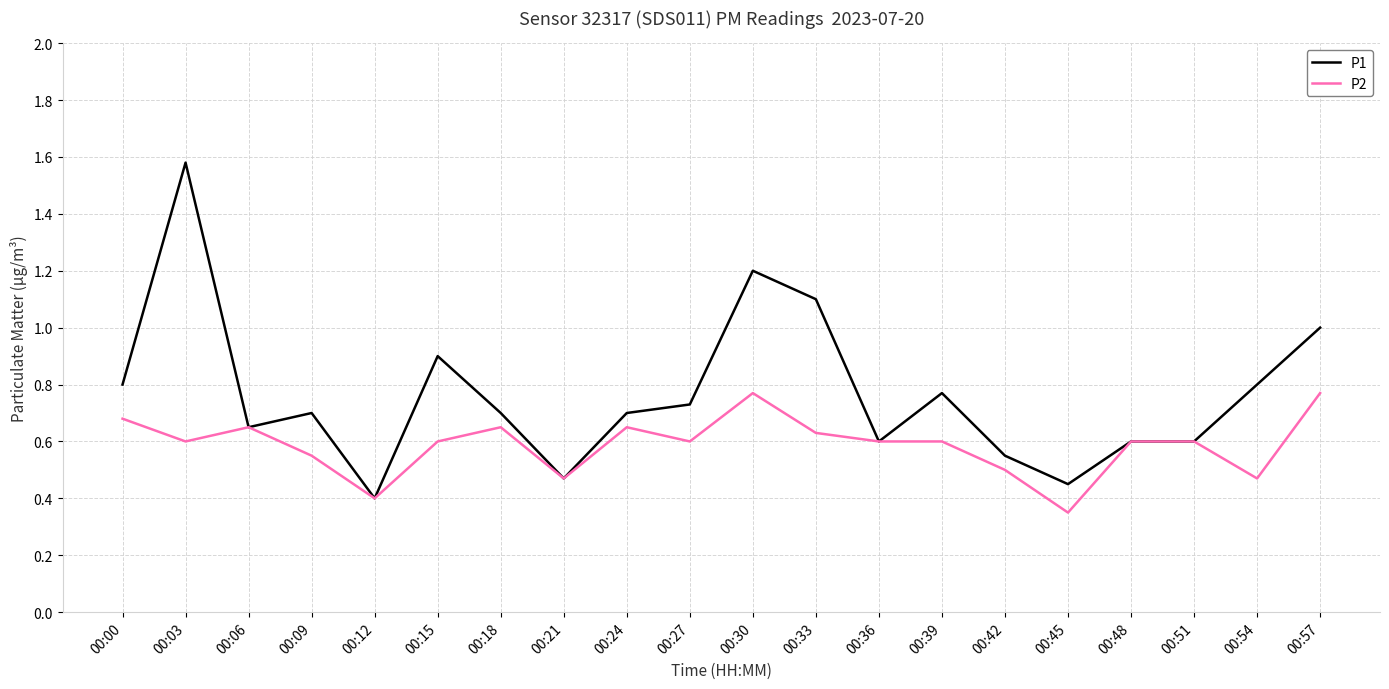

At which label is P2 closest to 0?

00:45